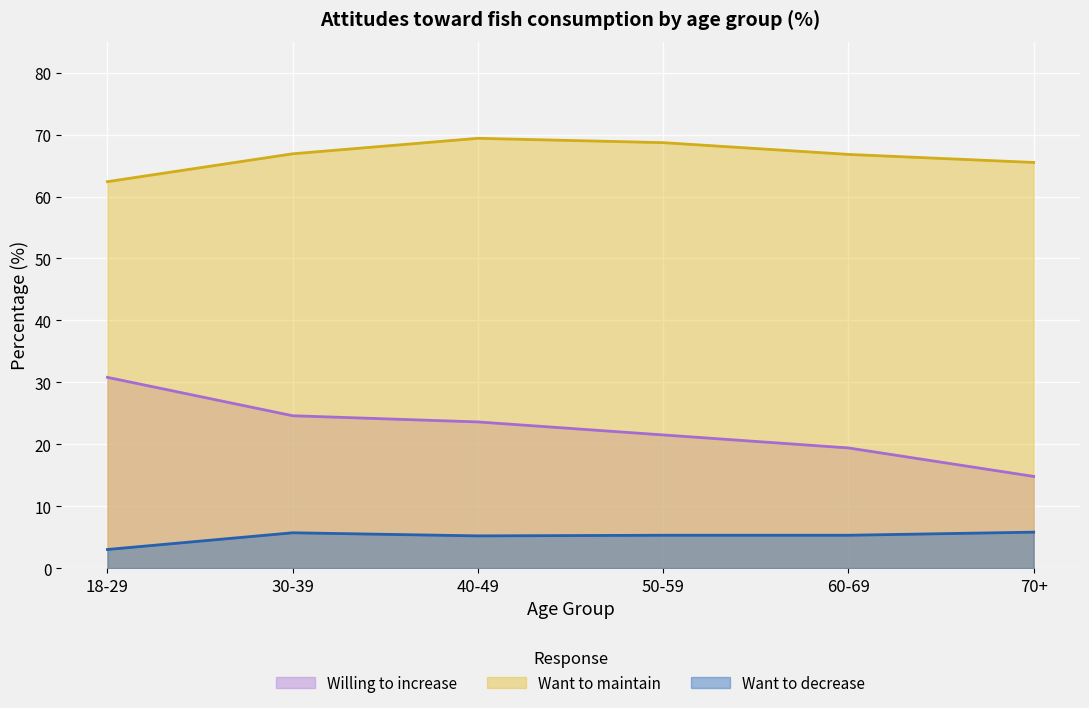

Rank the series by their average value, from highest to lowest.

Want to maintain, Willing to increase, Want to decrease